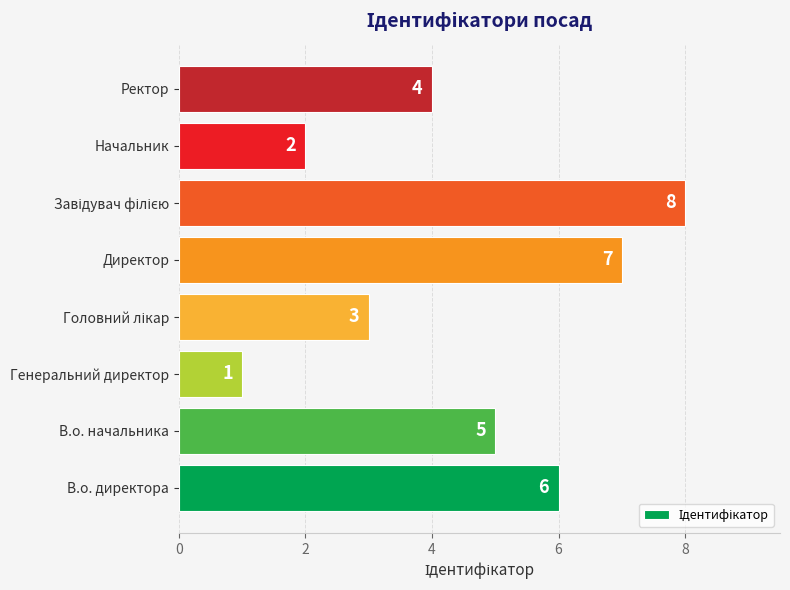

At which label is the value closest to 4?

Ректор